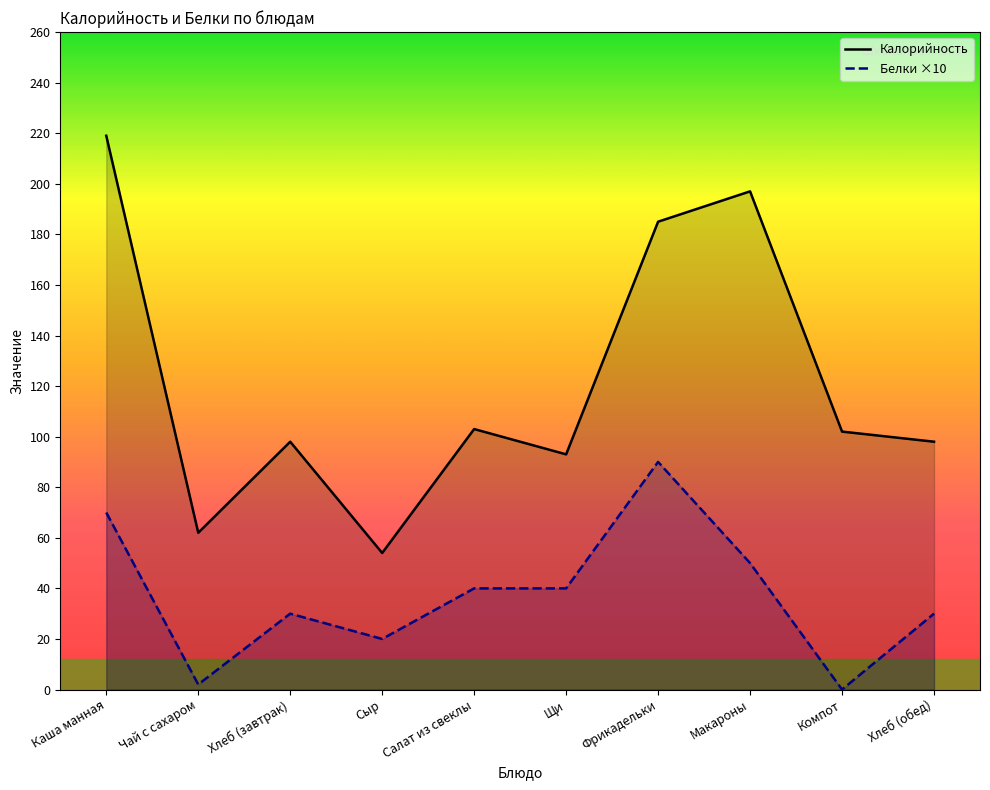

The value of Калорийность at Хлеб (обед) is 46. True or false?

False